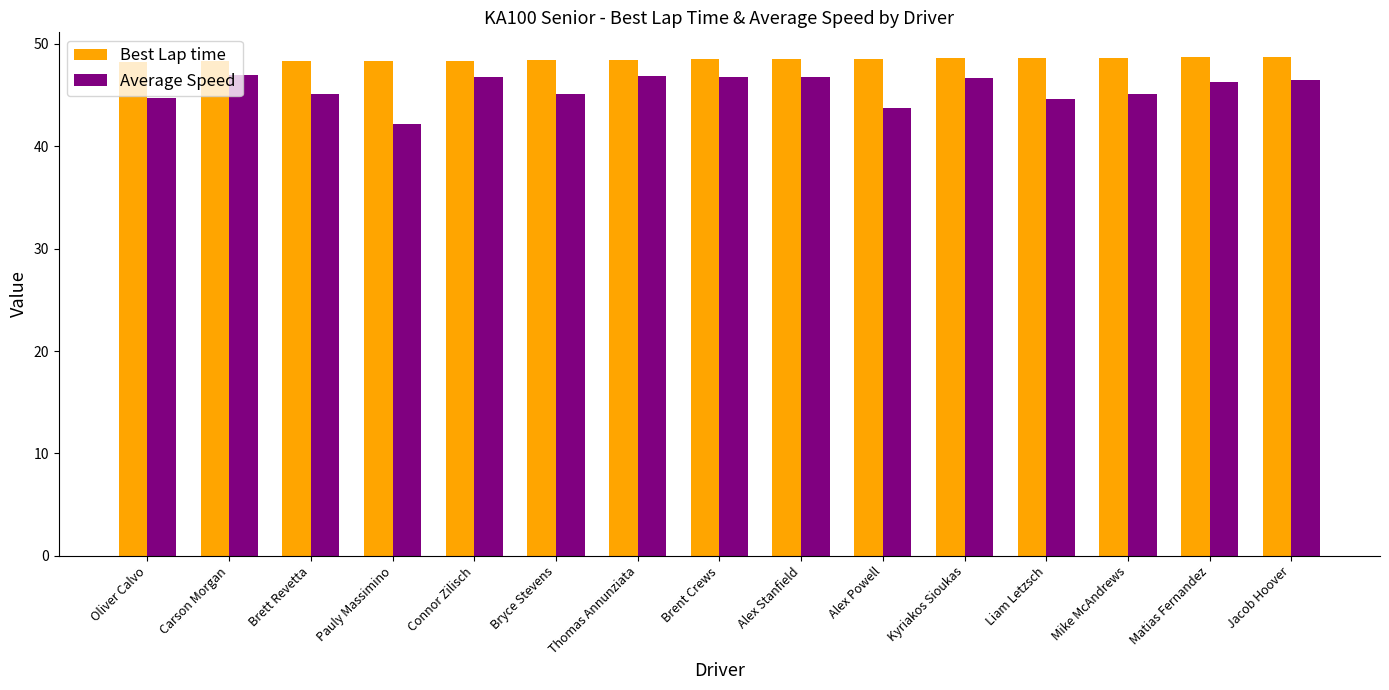

Which label corresponds to the smallest value in the chart?

Pauly Massimino